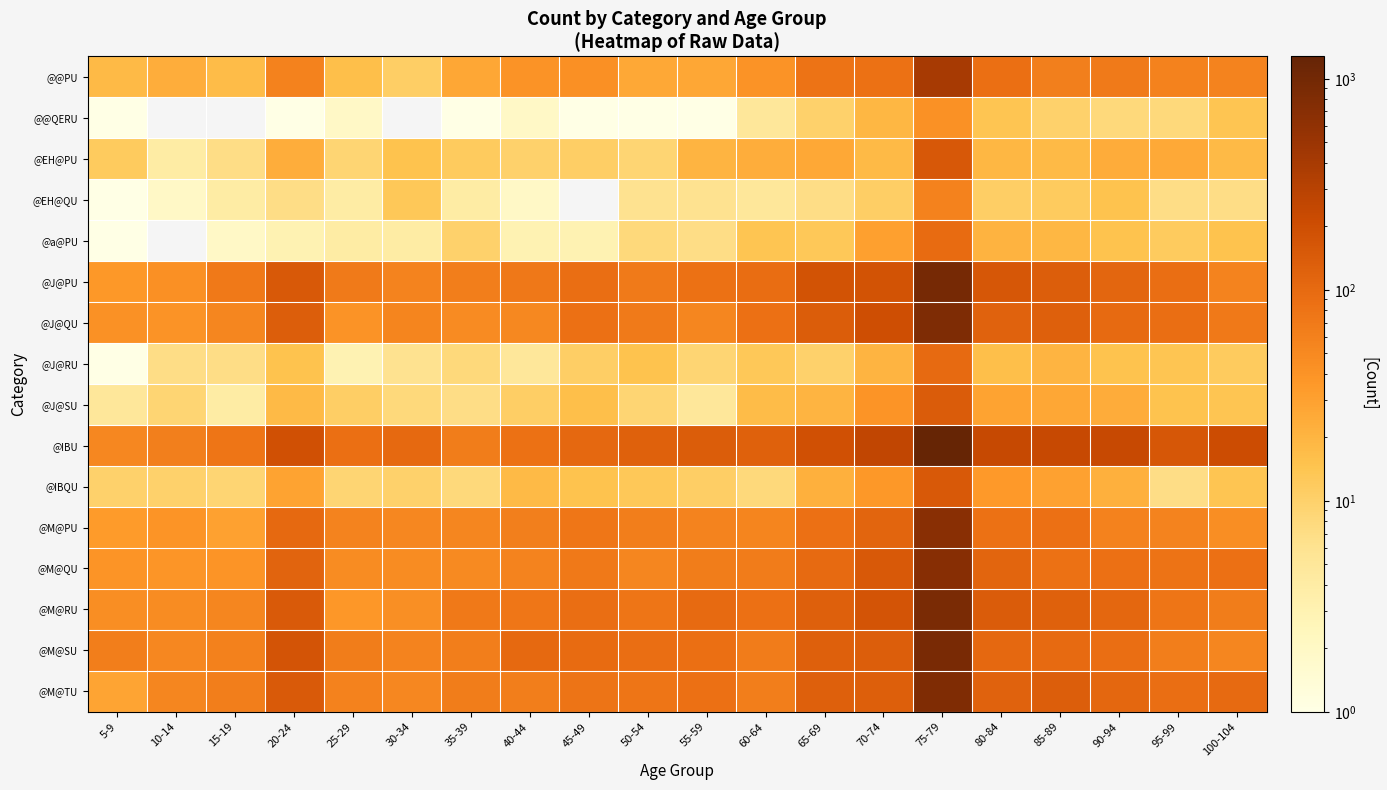

Which series has the largest total across all categories?

@IBU